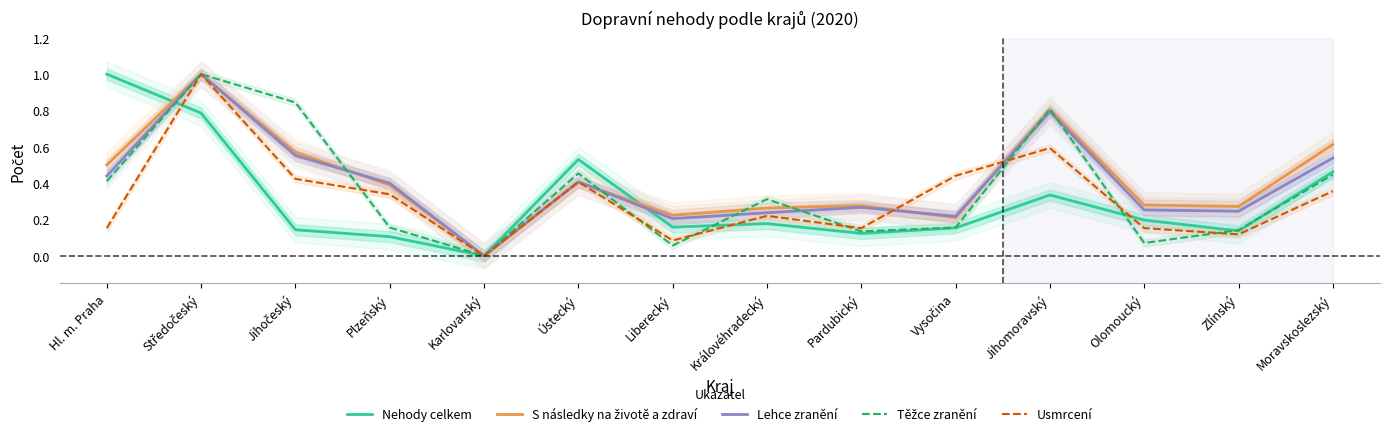

The value of Nehody celkem at Ústecký is 0.1. True or false?

False